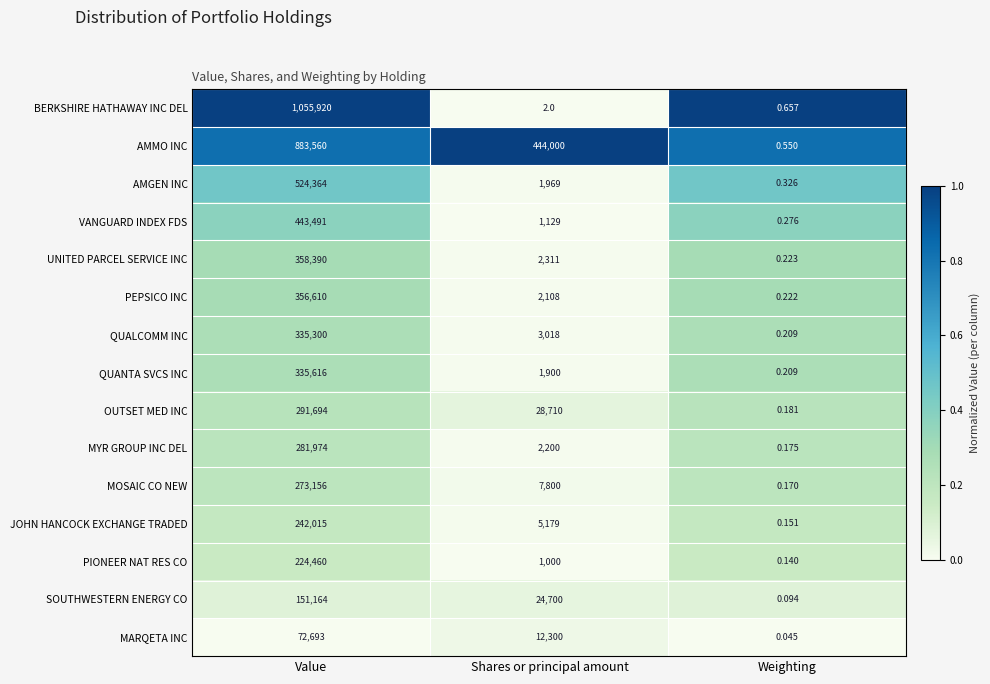

At which label is MYR GROUP INC DEL closest to 140987?

Shares or principal amount